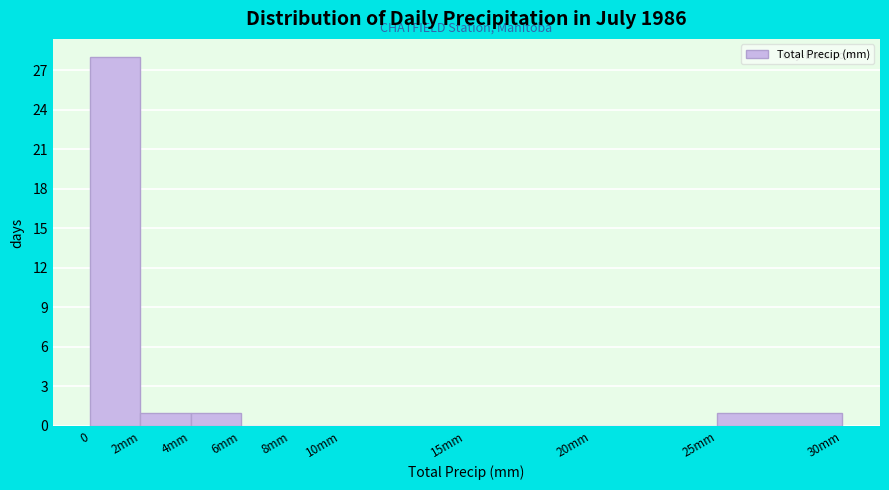

Reading left to right, transcribe all the data shown in this chart.

0=28	2mm=1	4mm=1	6mm=0	8mm=0	10mm=0	15mm=0	20mm=0	25mm=1